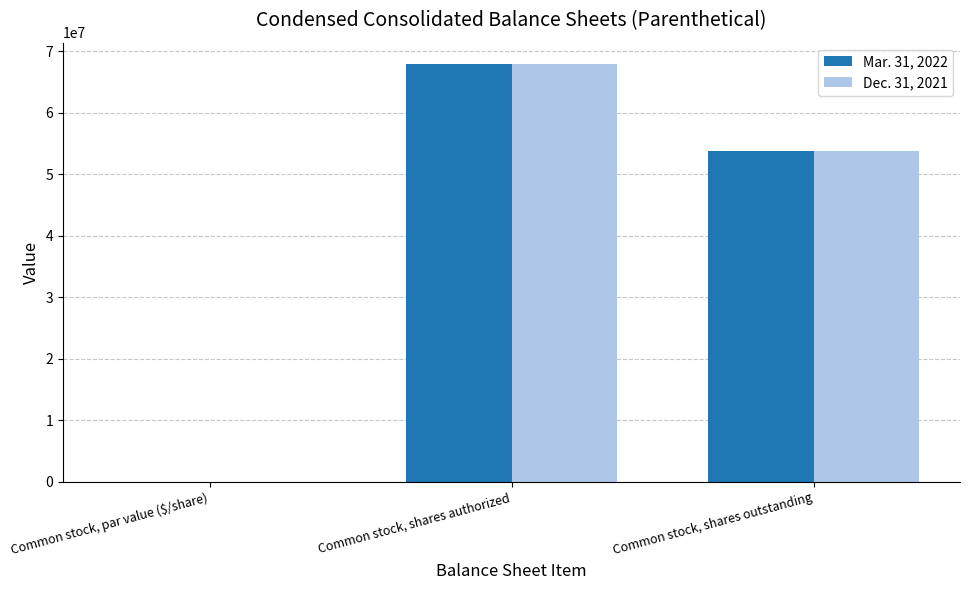

What is the sum of all Dec. 31, 2021 values?

121716000.0